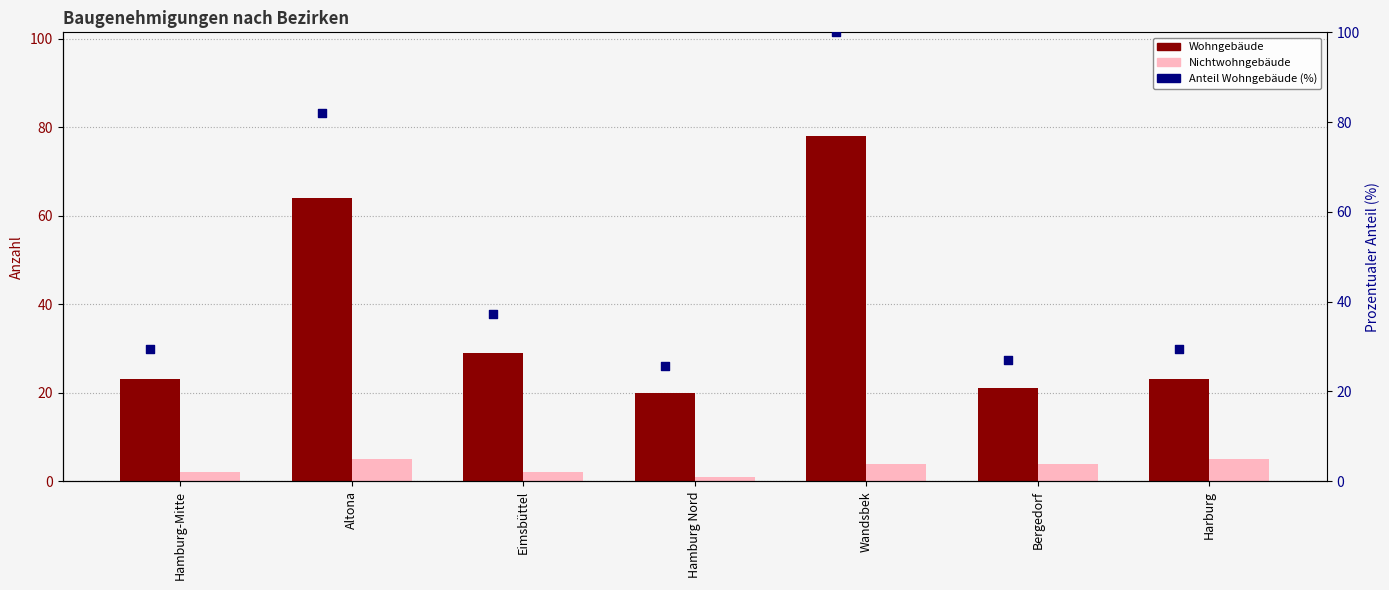

Which series has the largest total across all categories?

Anteil Wohngebäude (%)